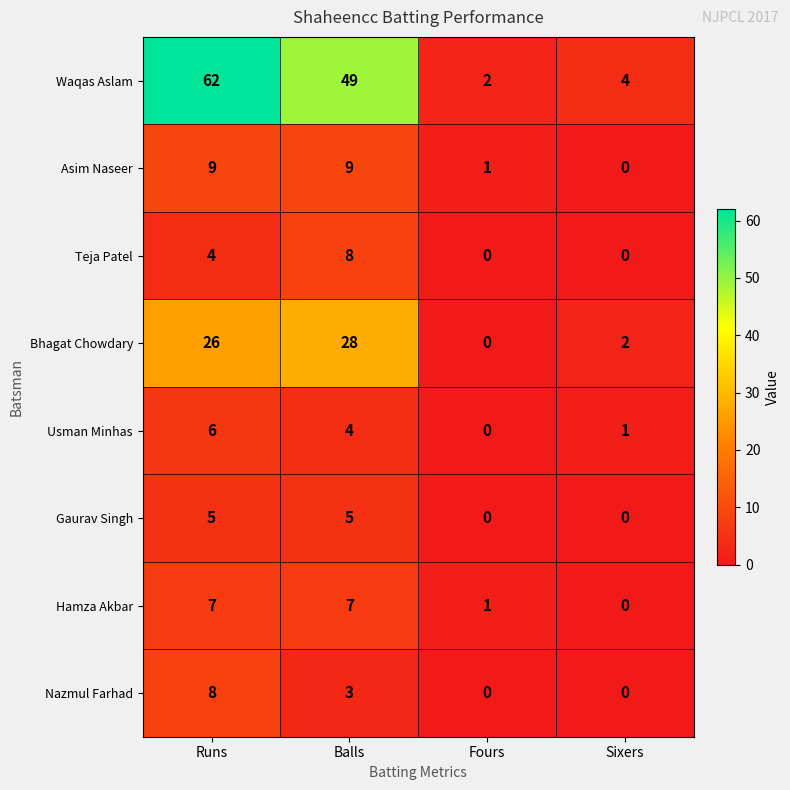

What is the maximum value for Teja Patel?

8